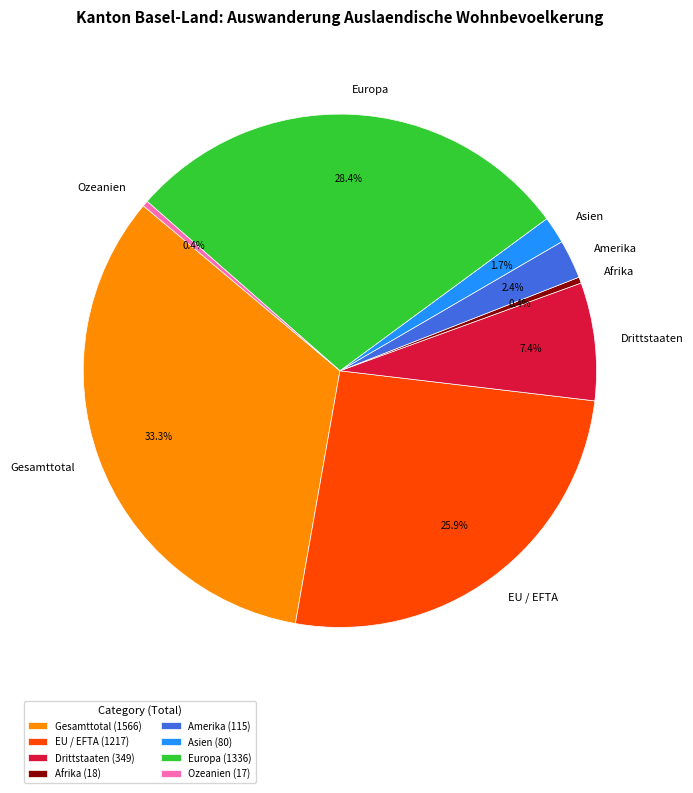

To the nearest percent, what is the average slice percentage?

12%